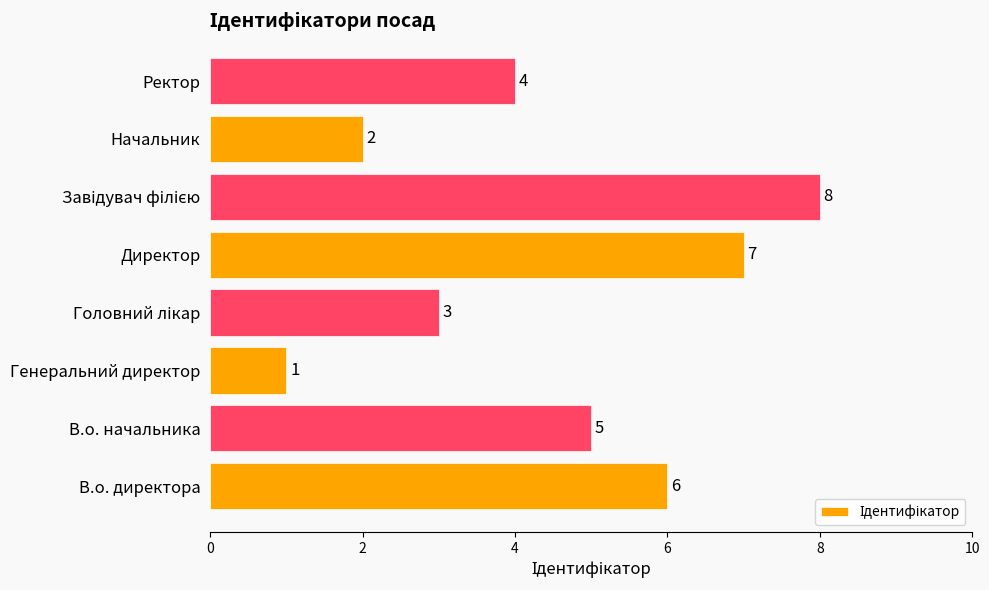

What is the change in value from Генеральний директор to Директор?

+6